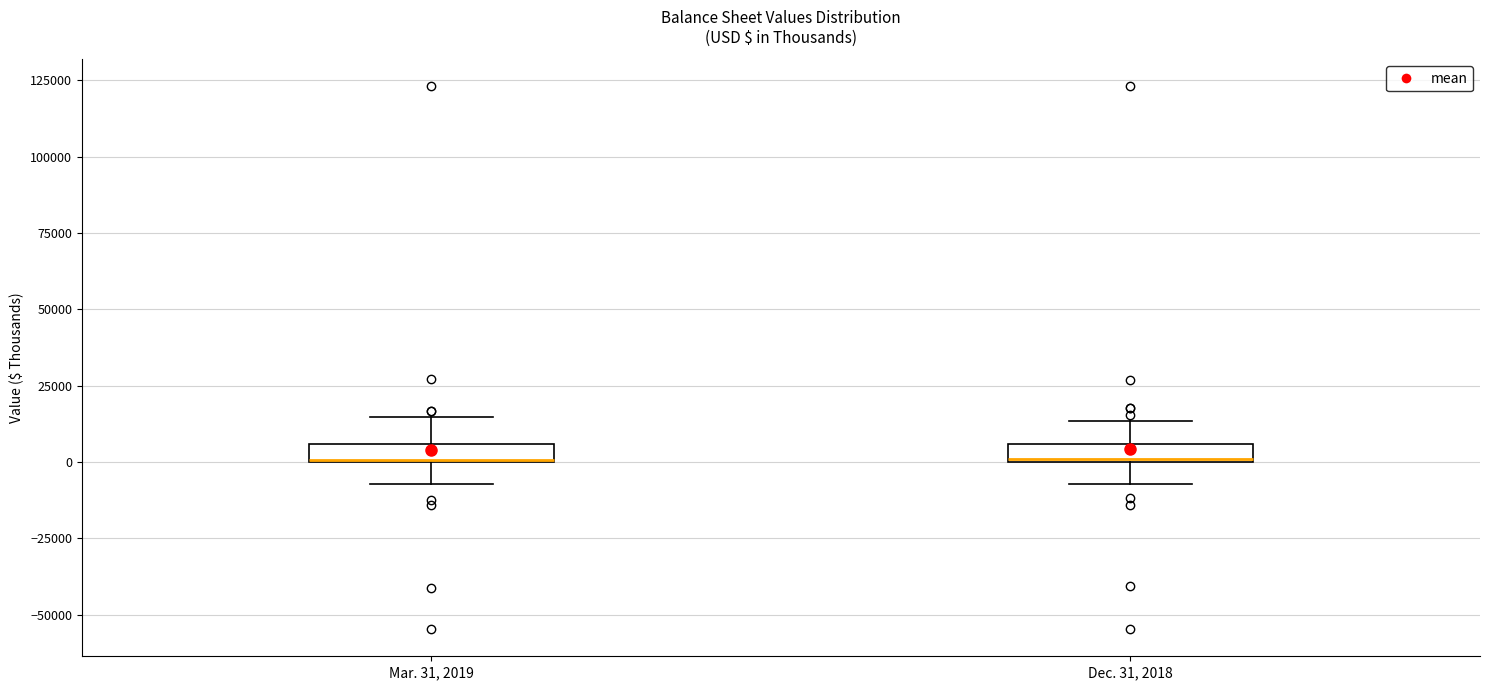

Where does the upper whisker of the box for Dec. 31, 2018 end on the y-axis? The values are not printed on the chart, so give them approximately, as read against the axis.

15000